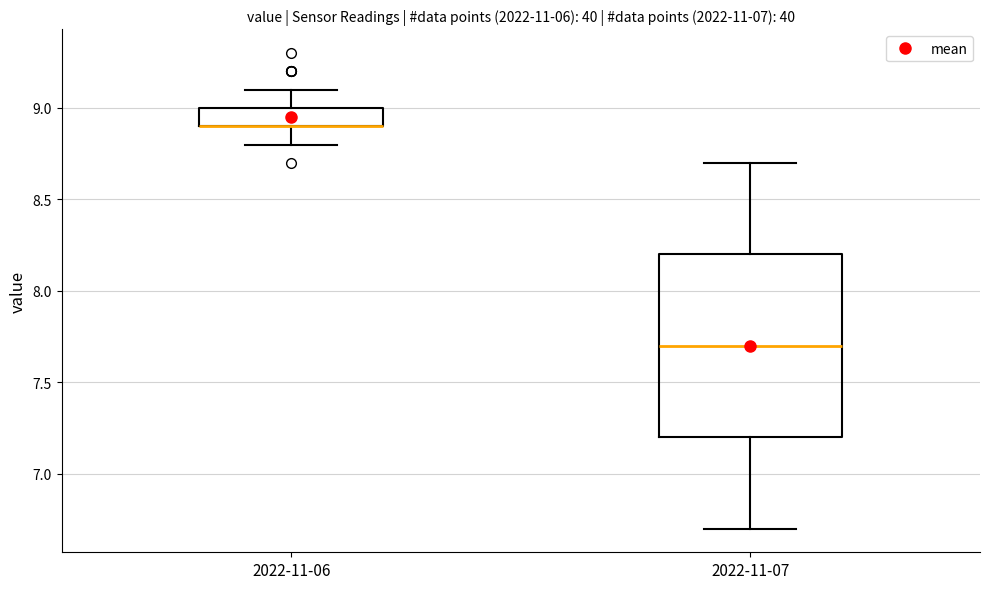

Reading left to right, transcribe this box plot: for each box, give where its median line is, the range the box spans, and where its two whiskers end, as read against the y-axis. The values are not printed on the chart, so give them approximately, as read against the axis.

2022-11-06: median 8.9 (drawn on the box's lower edge), box 8.9 to 9.0, whiskers 8.8 to 9.1
2022-11-07: median 7.7, box 7.2 to 8.2, whiskers 6.7 to 8.7